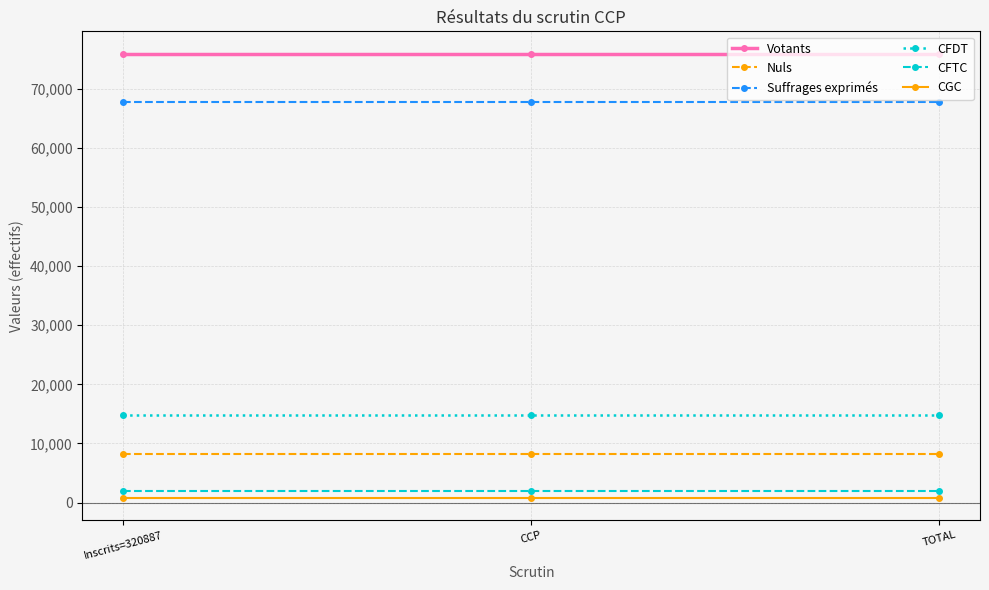

What is the greatest value displayed?

75937